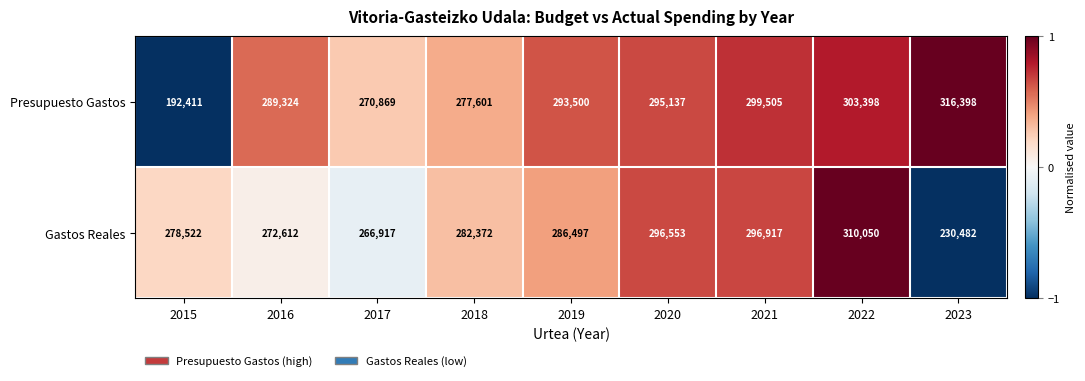

Rank the series by their maximum value, from highest to lowest.

Presupuesto Gastos, Gastos Reales